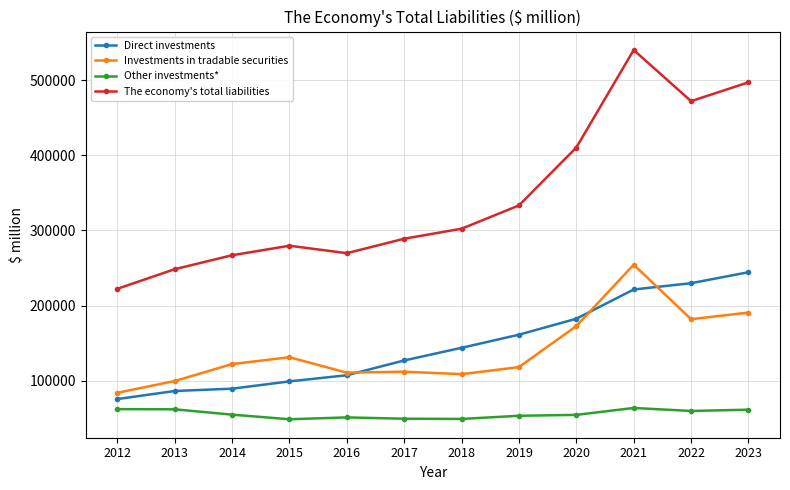

True or false: Investments in tradable securities has a value of 60541.3 at 2016.

False